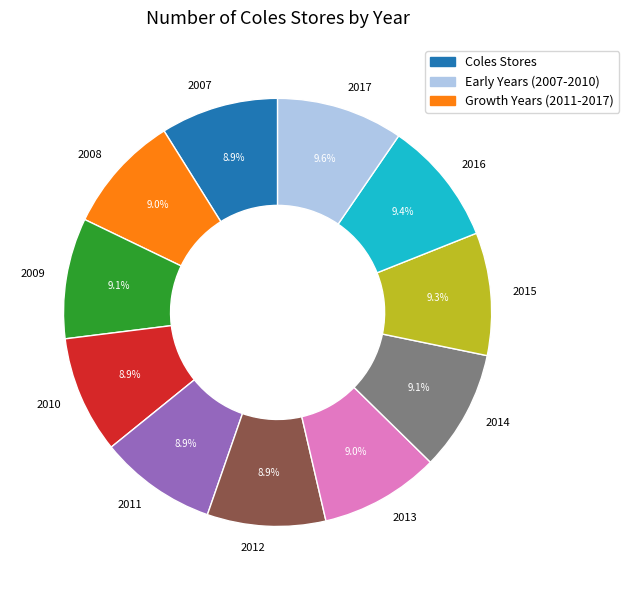

How many segments does this pie chart have?

11